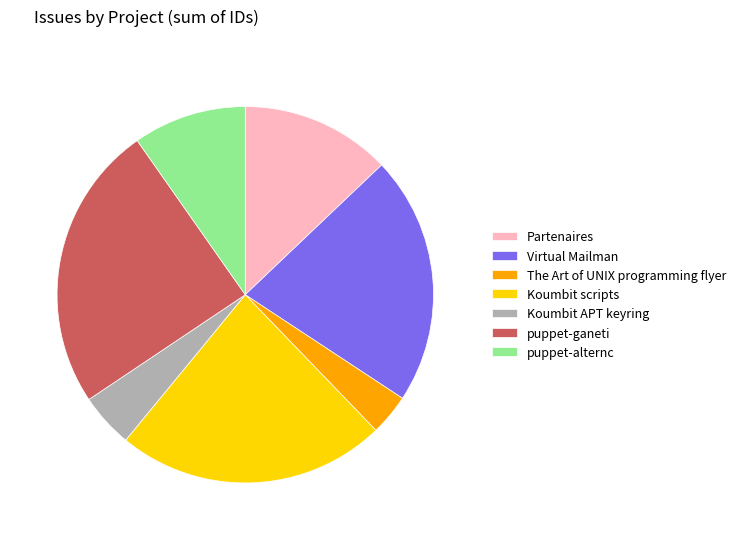

The Partenaires slice represents 13% of the pie. True or false?

True